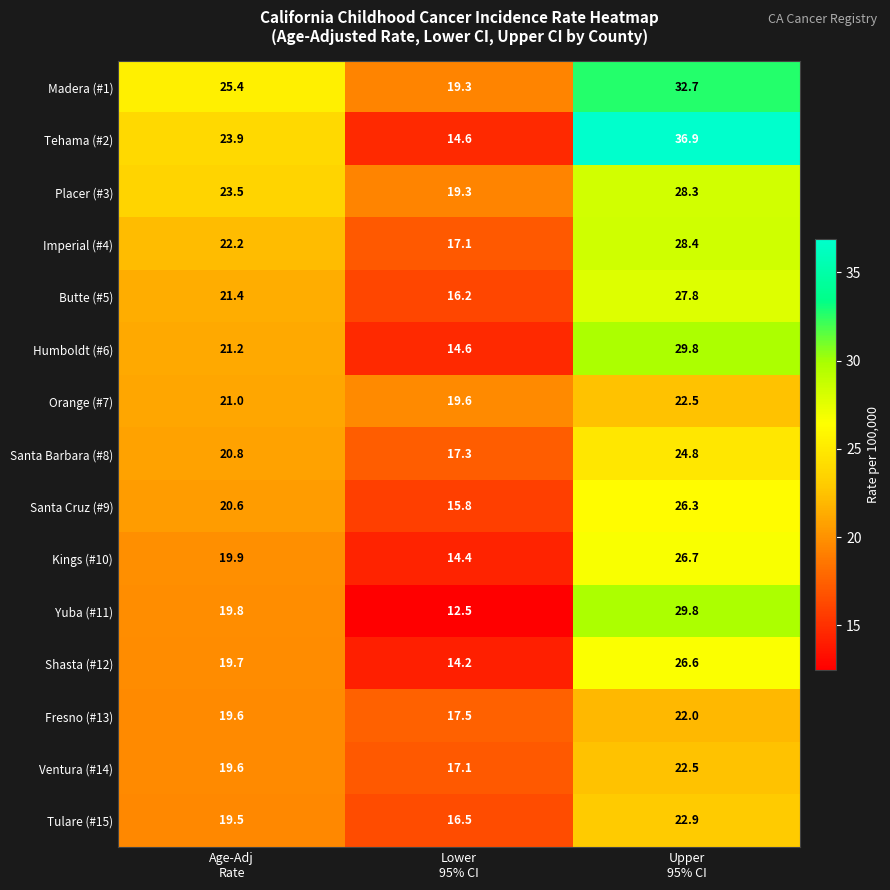

At how many categories does at least one series exceed 16?

3